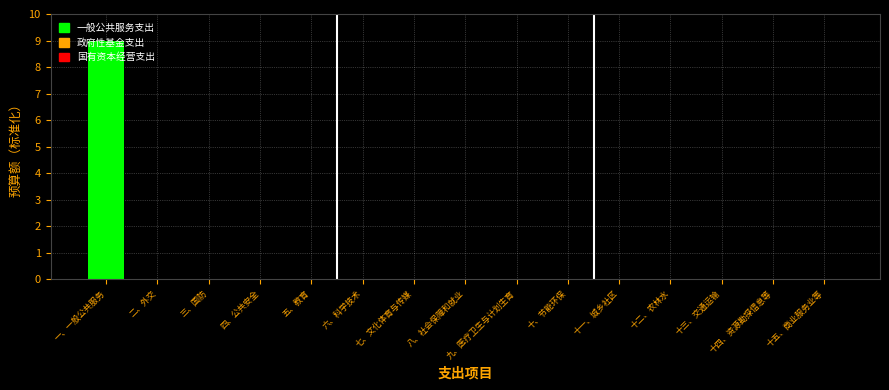

True or false: the data shows -3 at 十四、资源勘探信息等.

False